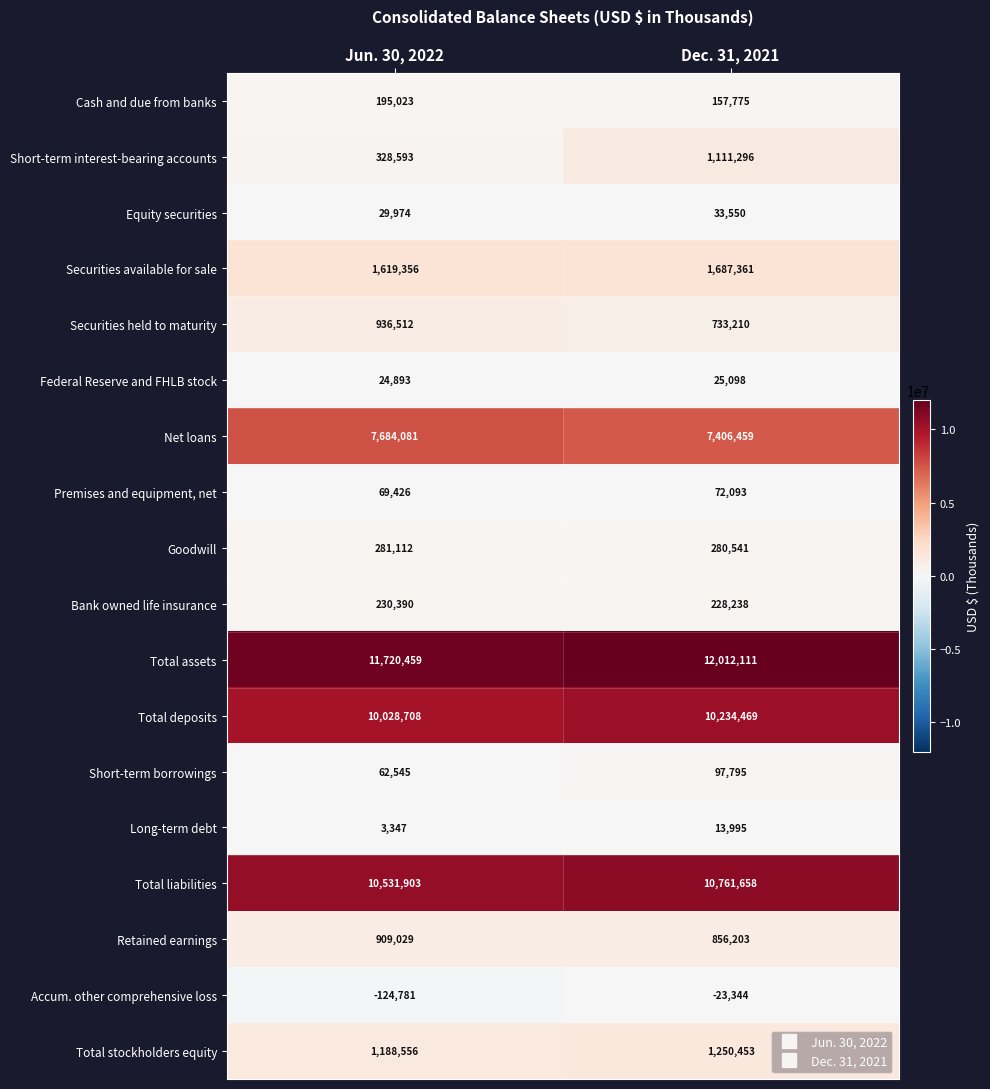

The Total liabilities series shows 7179020 at Jun. 30, 2022. True or false?

False